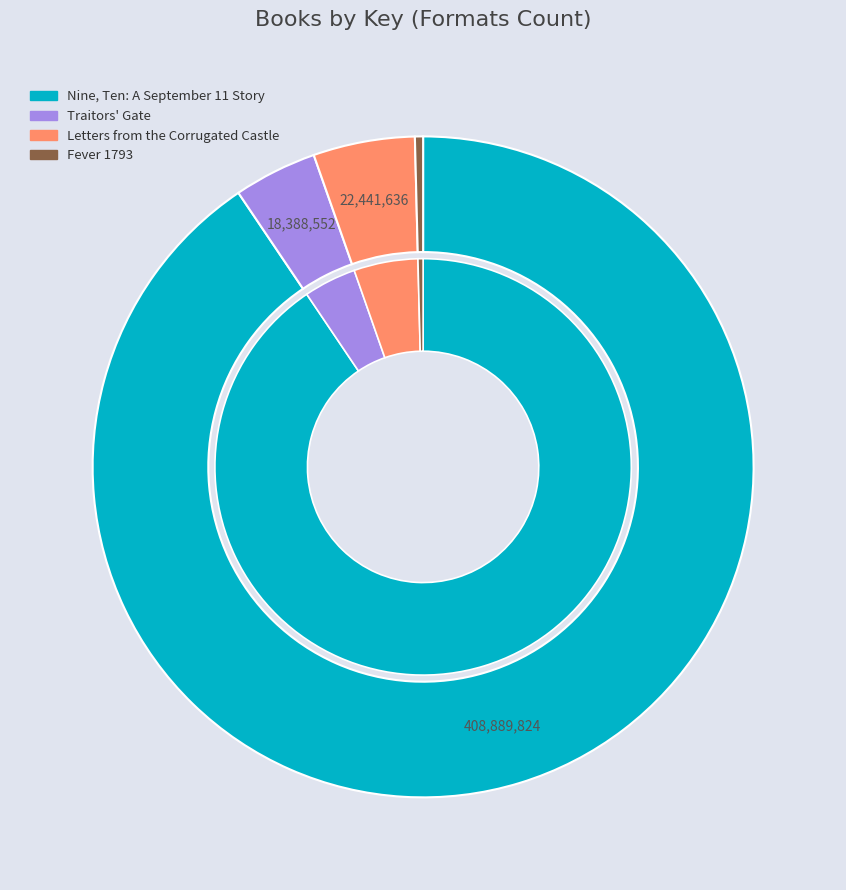

The Letters from the Corrugated Castle slice represents 5% of the pie. True or false?

True